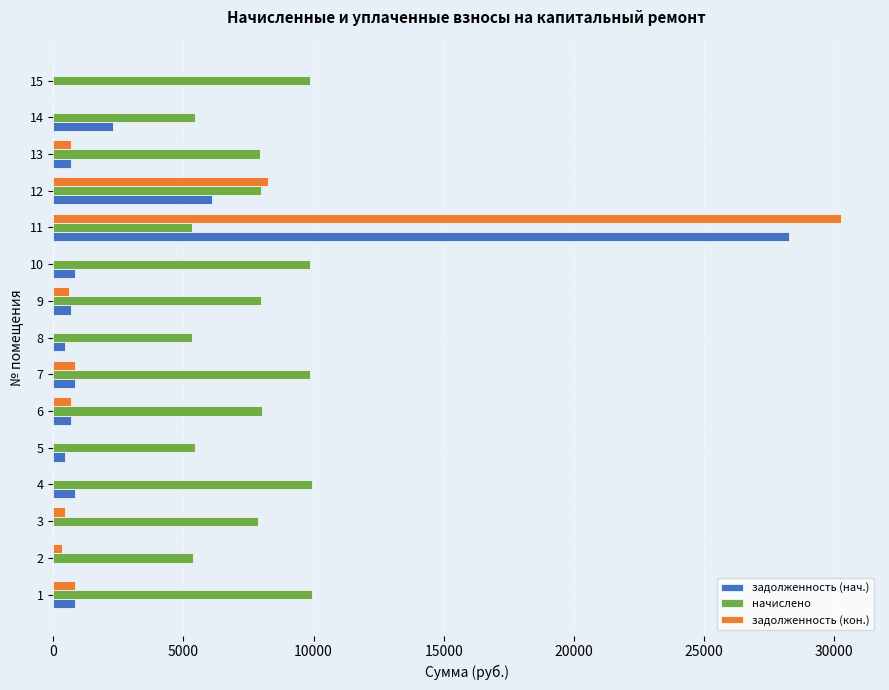

Which series changed the most between 8 and 9?

начислено